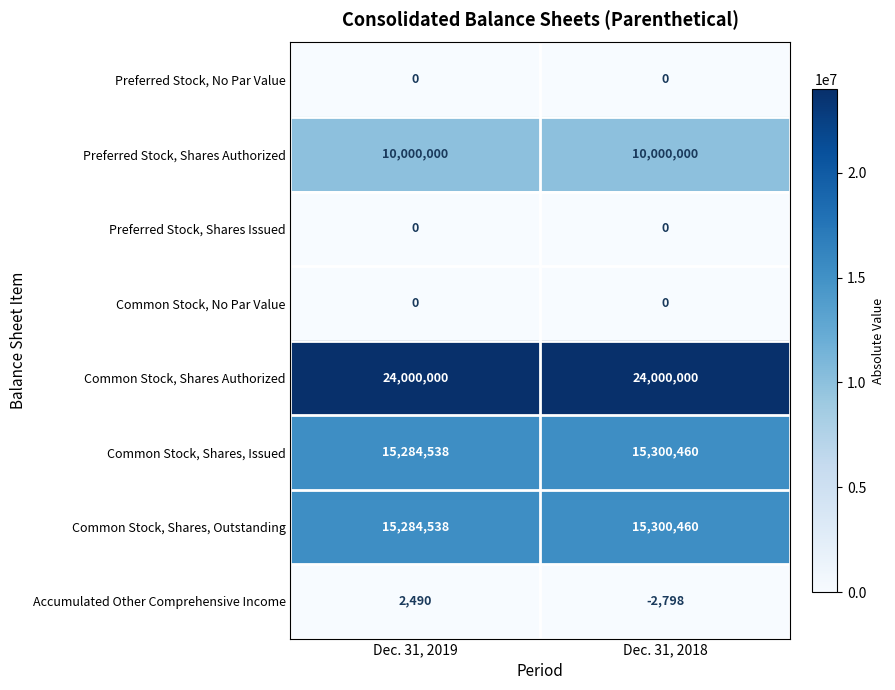

What is the total value across all series at Dec. 31, 2019?

64571566